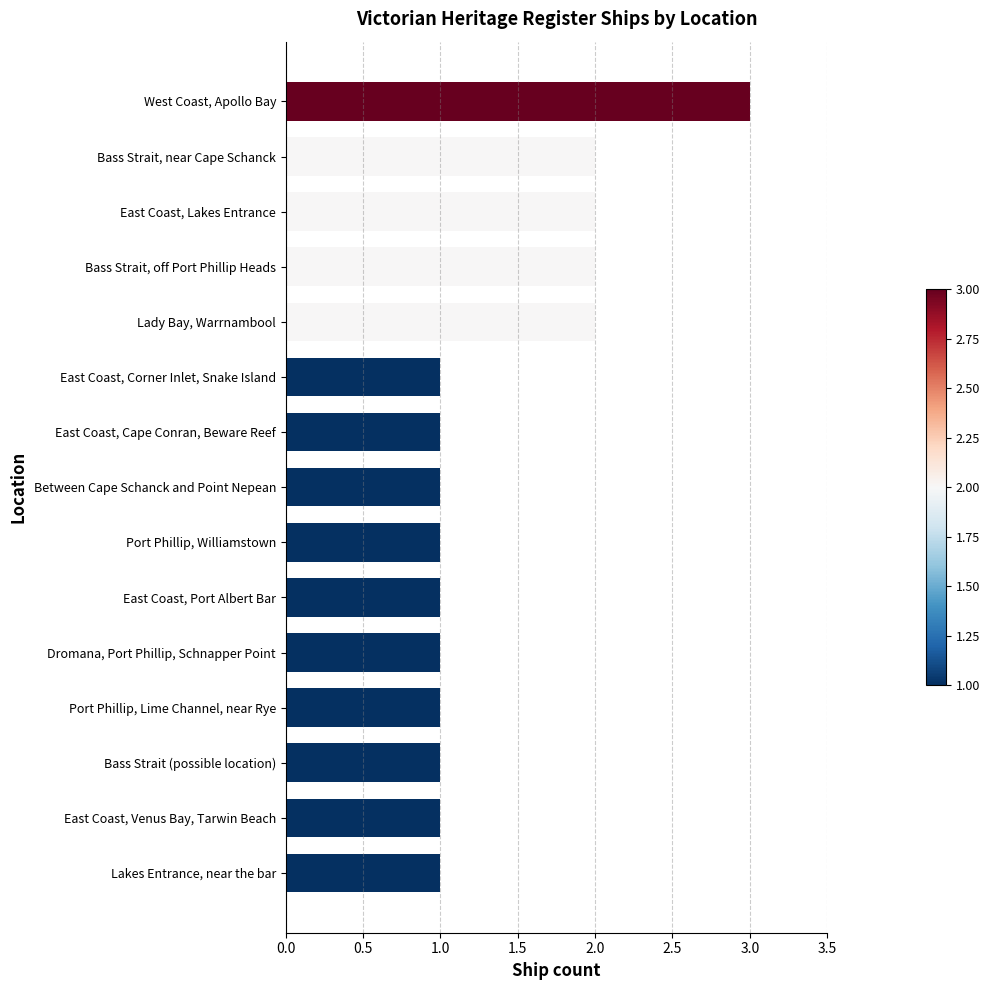

What is the sum of the values at Bass Strait, near Cape Schanck and Bass Strait (possible location)?

3